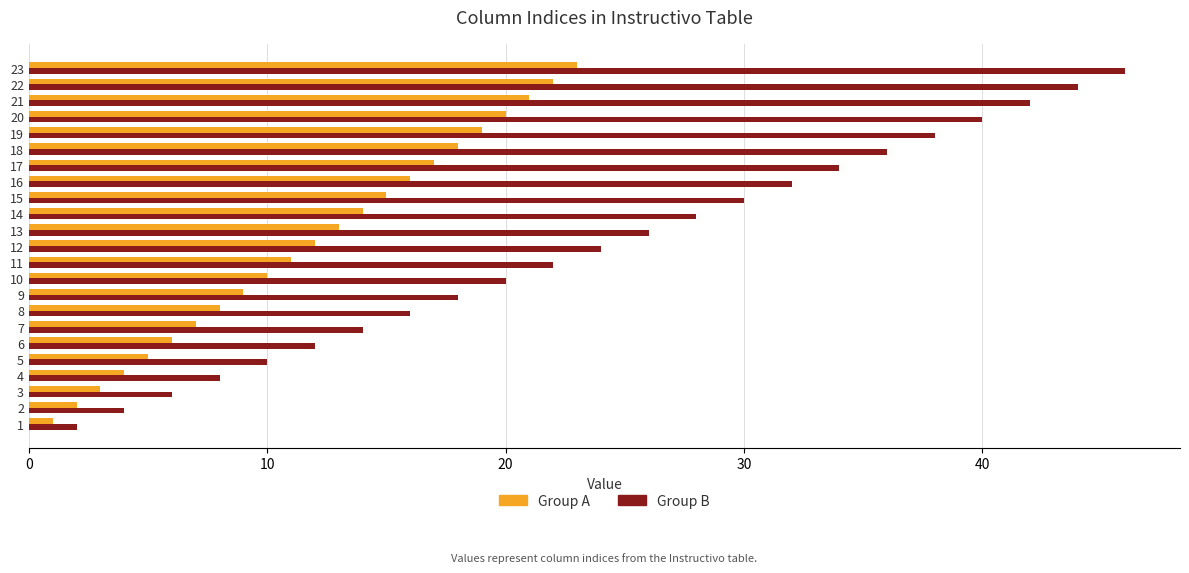

What is the smallest value displayed?

1